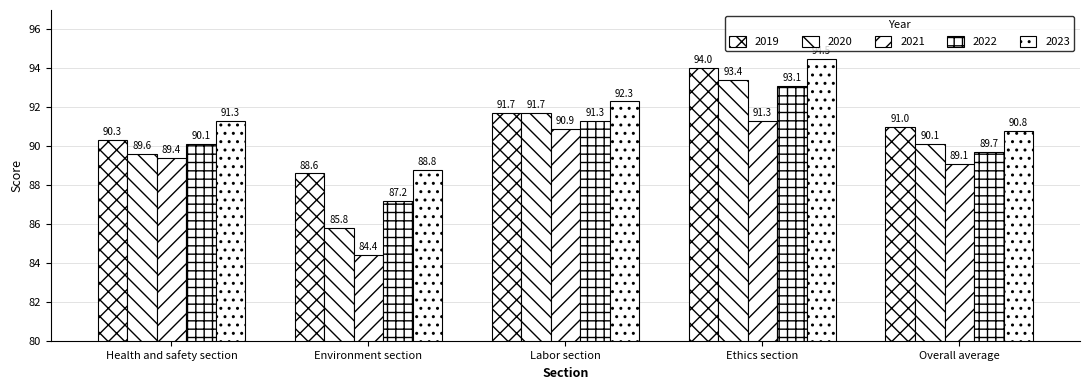

Does the chart contain any negative values?

No